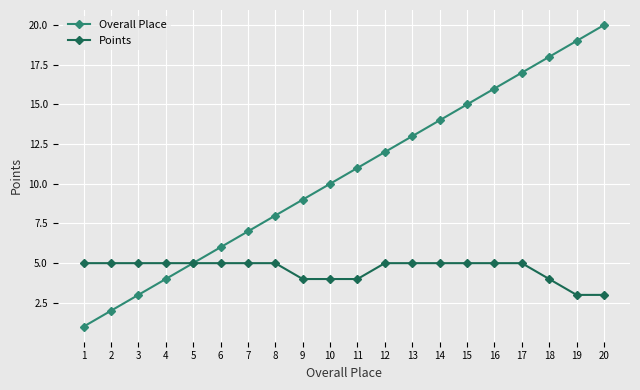

Rank the series by their maximum value, from highest to lowest.

Overall Place, Points